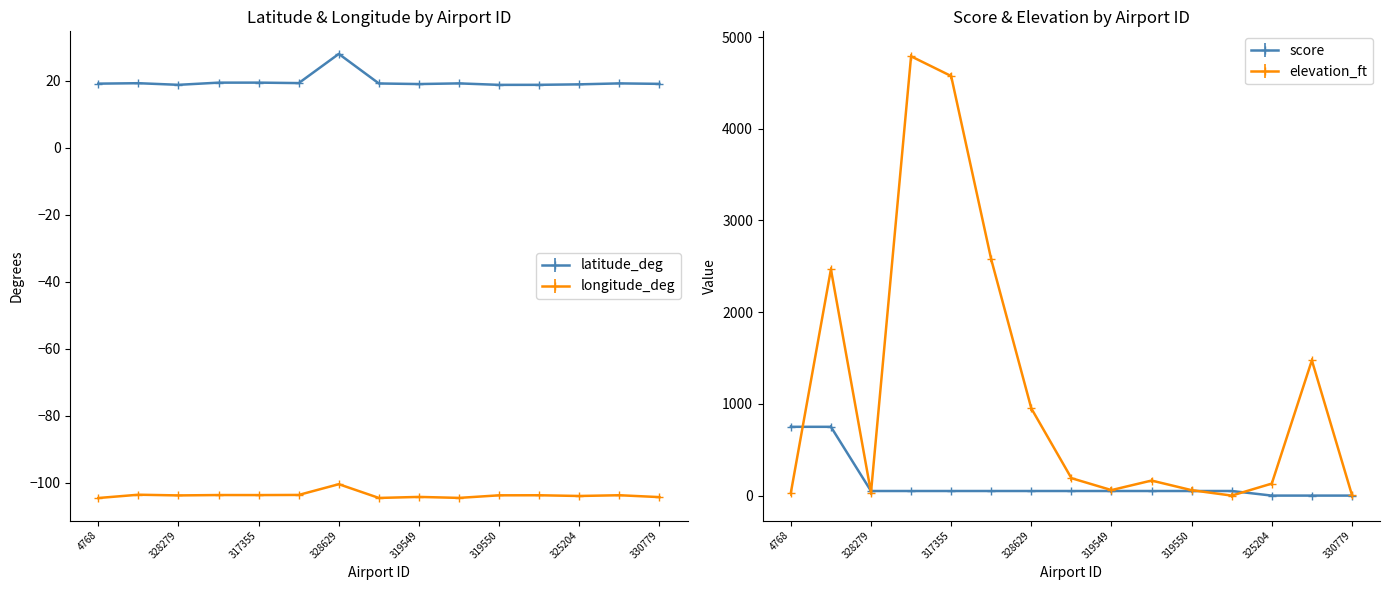

How many data points in latitude_deg are above 19?

11